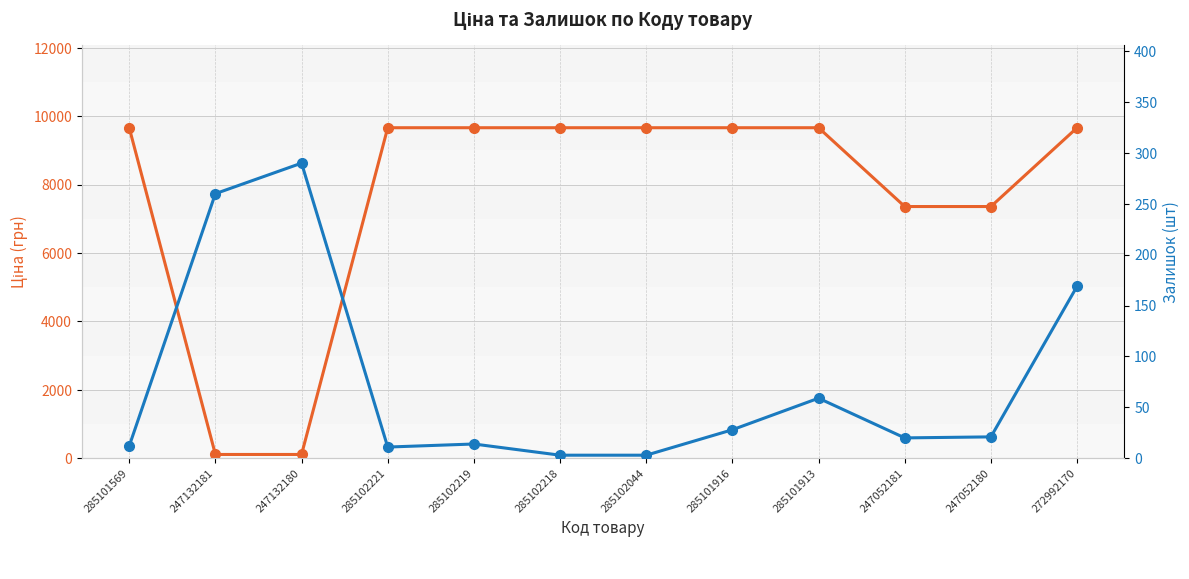

Reading left to right, list all the values displayed in this chart.

Ціна: 285101569=9664.7	247132181=110.5	247132180=110.5	285102221=9664.7	285102219=9664.7	285102218=9664.7	285102044=9664.7	285101916=9664.7	285101913=9664.7	247052181=7360.2	247052180=7360.2	272992170=9664.7
Залишок: 285101569=12.0	247132181=260.0	247132180=290.0	285102221=11.0	285102219=14.0	285102218=3.0	285102044=3.0	285101916=28.0	285101913=59.0	247052181=20.0	247052180=21.0	272992170=169.0